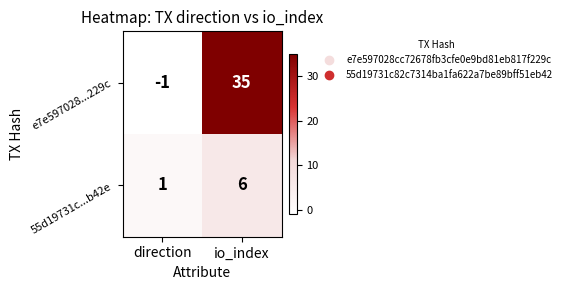

Rank the series at direction from lowest to highest value.

e7e597028...229c, 55d19731c...b42e